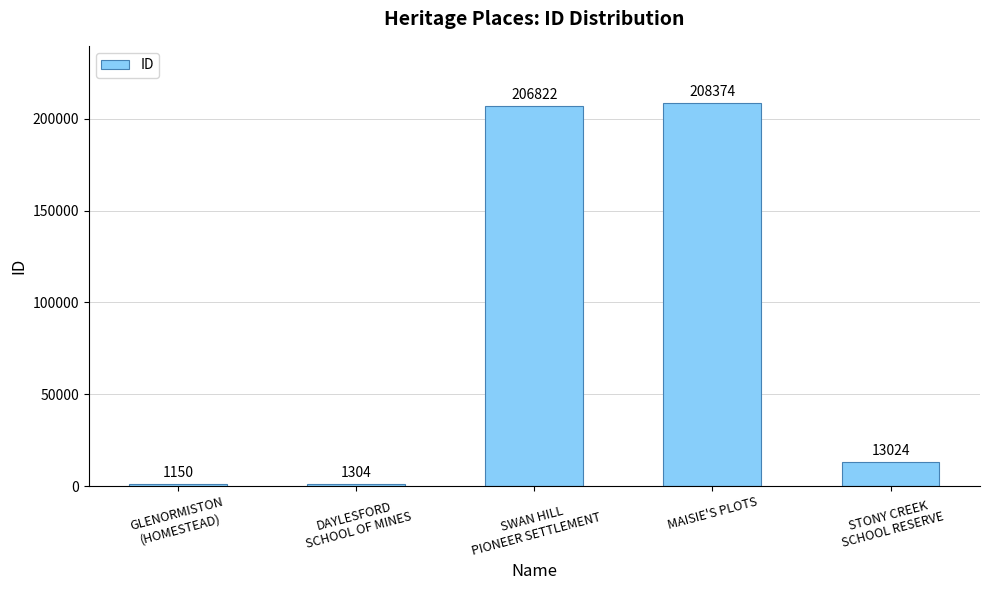

Reading left to right, extract all data points from this chart.

1150	1304	206822	208374	13024